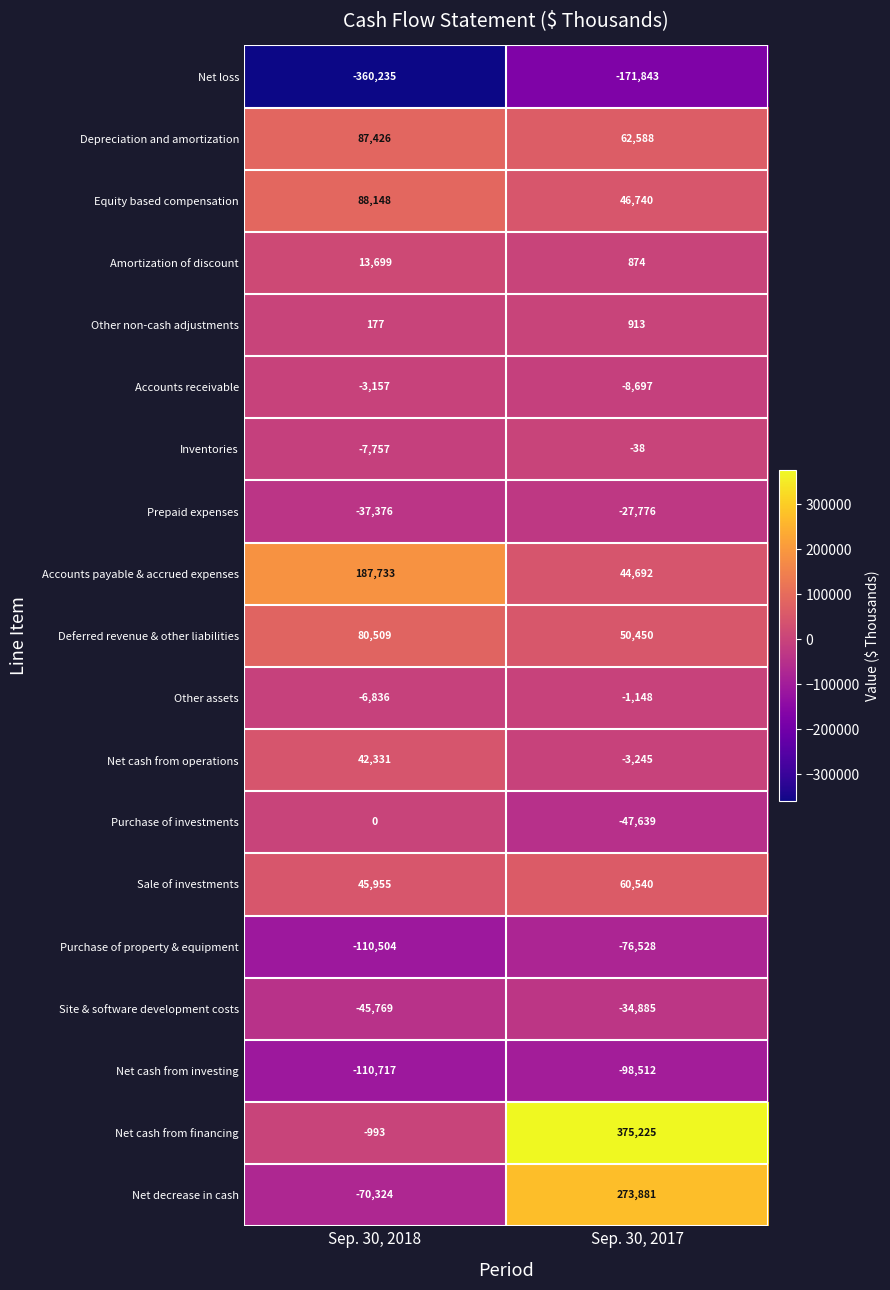

Which series has the largest range (max minus min)?

Net cash from financing